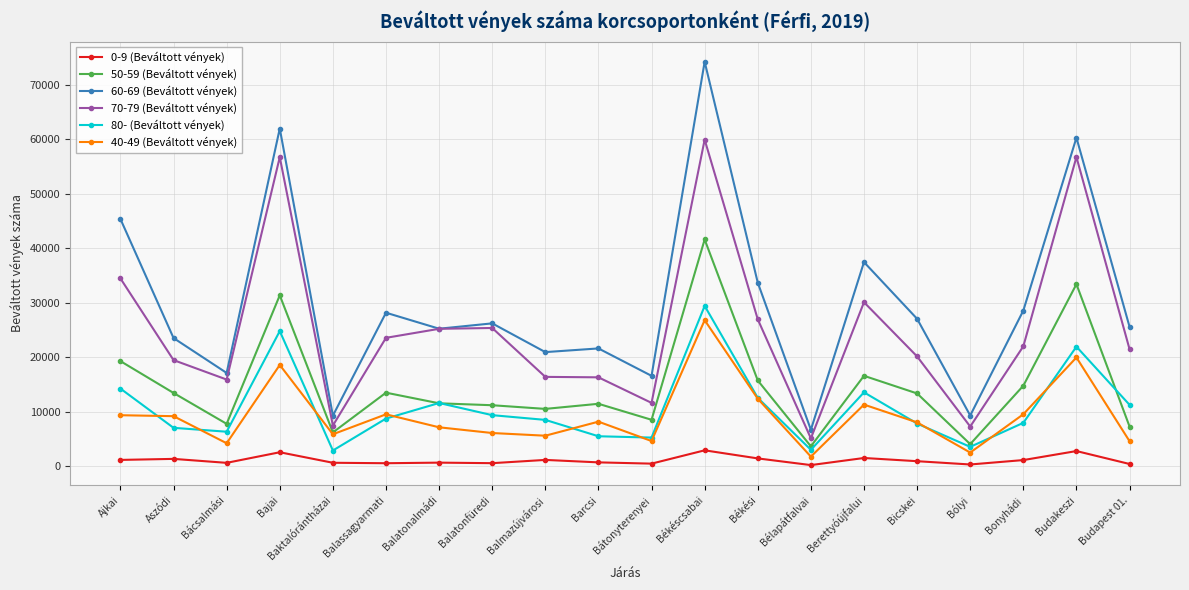

At which category does 70-79 (Beváltott vények) reach its first local valley?

Bácsalmási